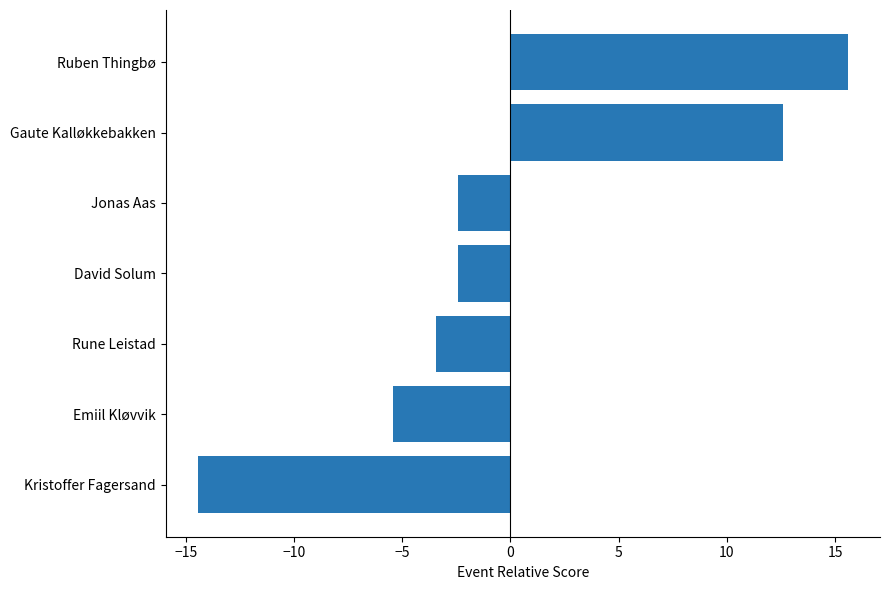

What is the difference between the values at David Solum and Emiil Kløvvik?

3.0